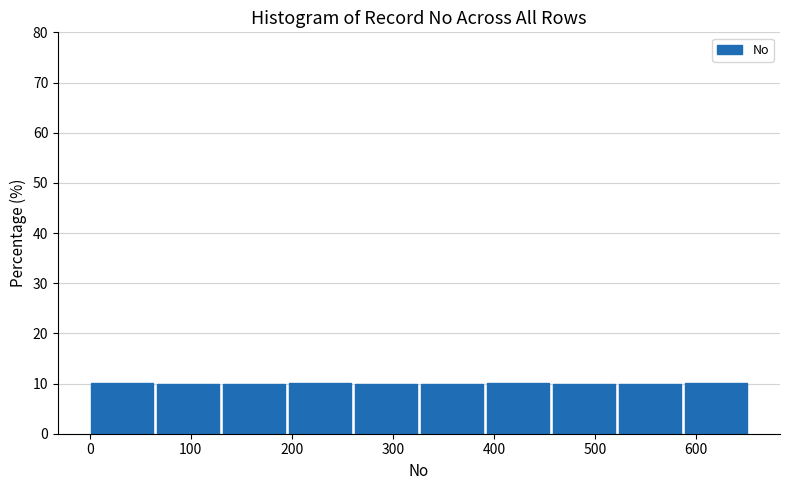

Reading left to right, list every bar in this chart as the range it spans on the x-axis followed by its height. Neither the bar edges nor the heights are printed on the chart, so give them approximately, as read against the axes.

0 to 70: 10
70 to 130: 10
130 to 200: 10
200 to 260: 10
260 to 330: 10
330 to 390: 10
390 to 460: 10
460 to 520: 10
520 to 590: 10
590 to 650: 10